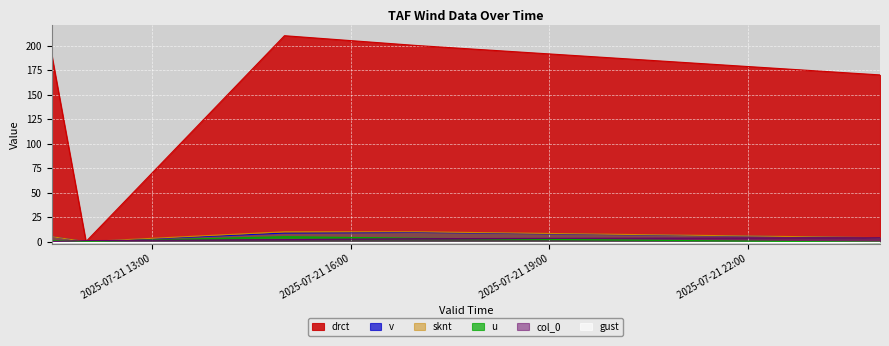

At how many categories does at least one series exceed 107?

4